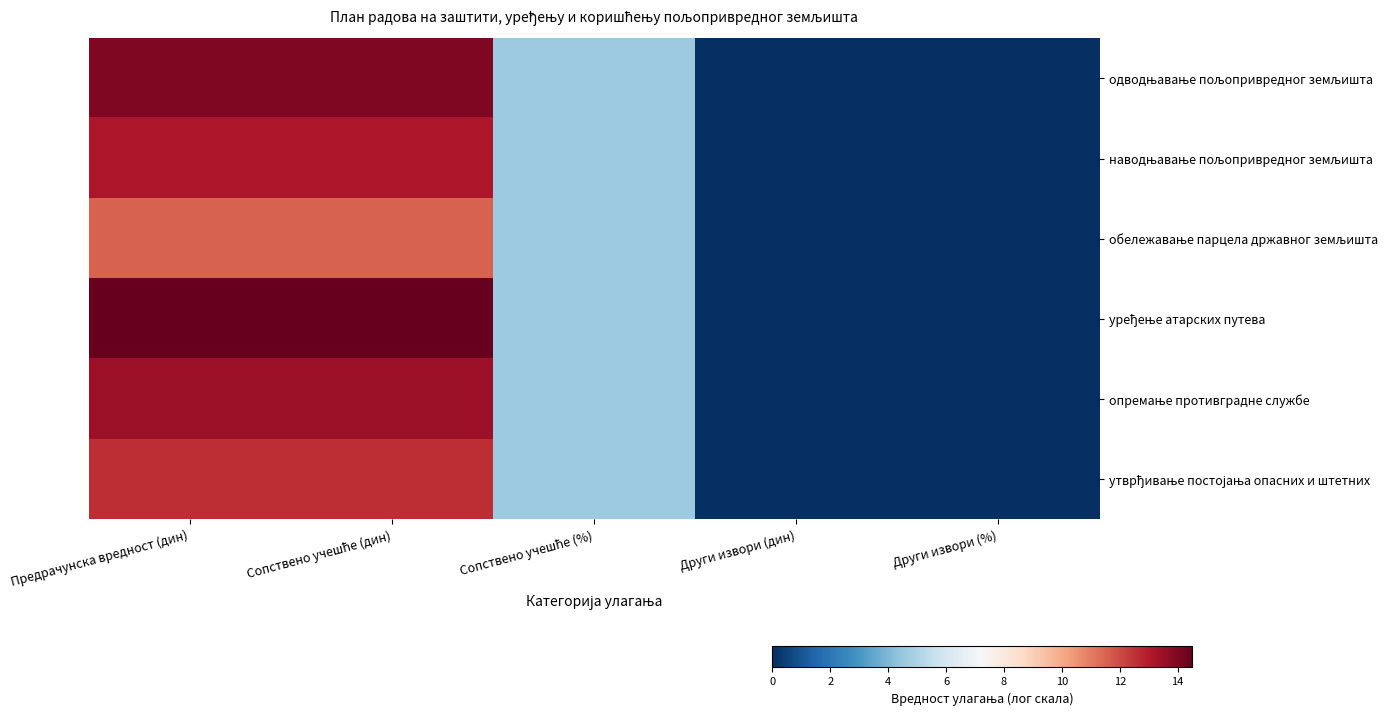

Which series has the largest total across all categories?

уређење атарских путева